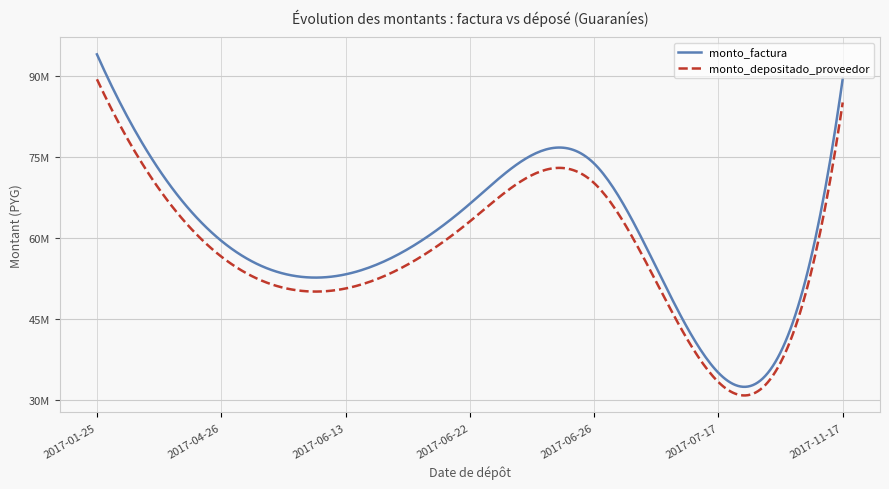

What are all the series names shown in the legend?

monto_factura, monto_depositado_proveedor